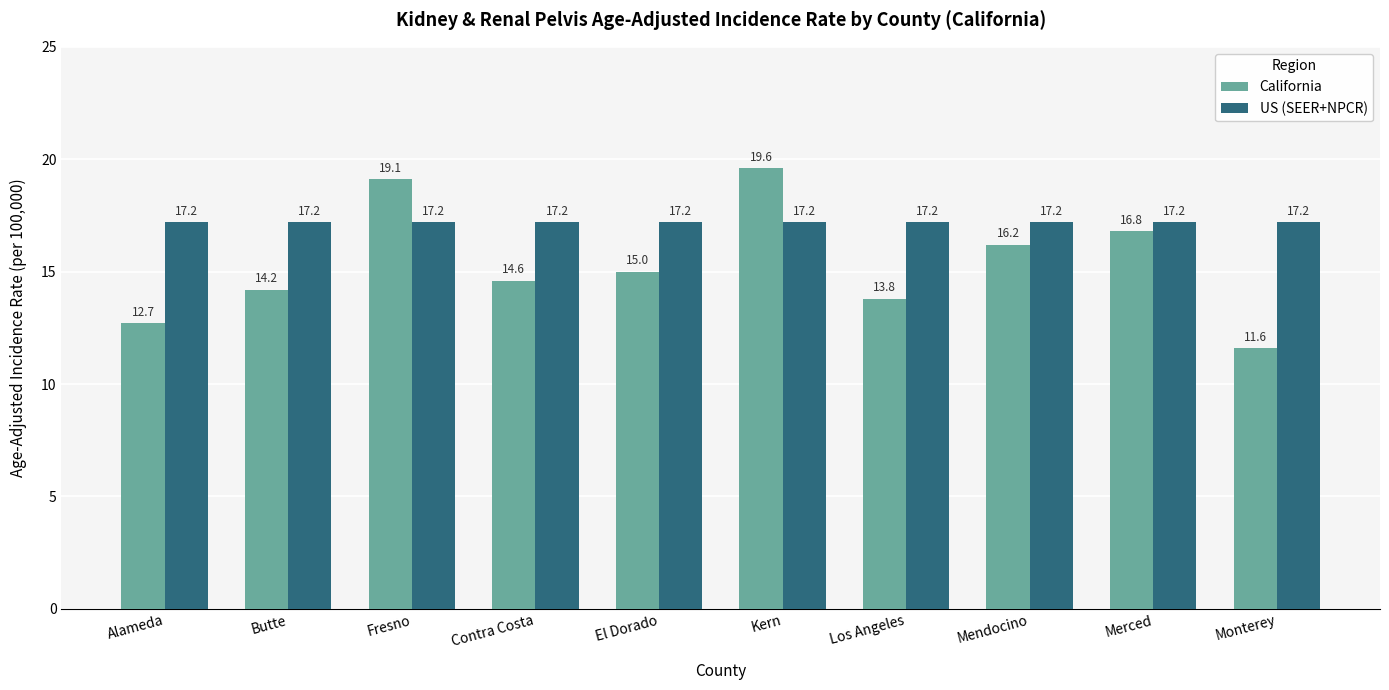

What is the greatest value displayed?

19.6